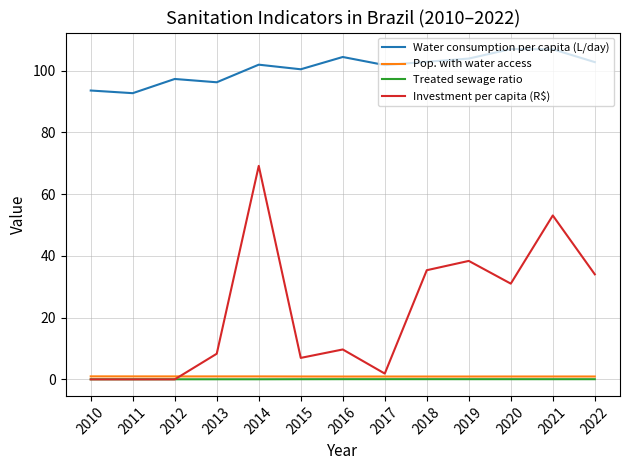

Does the chart display data point markers on the line(s)?

No